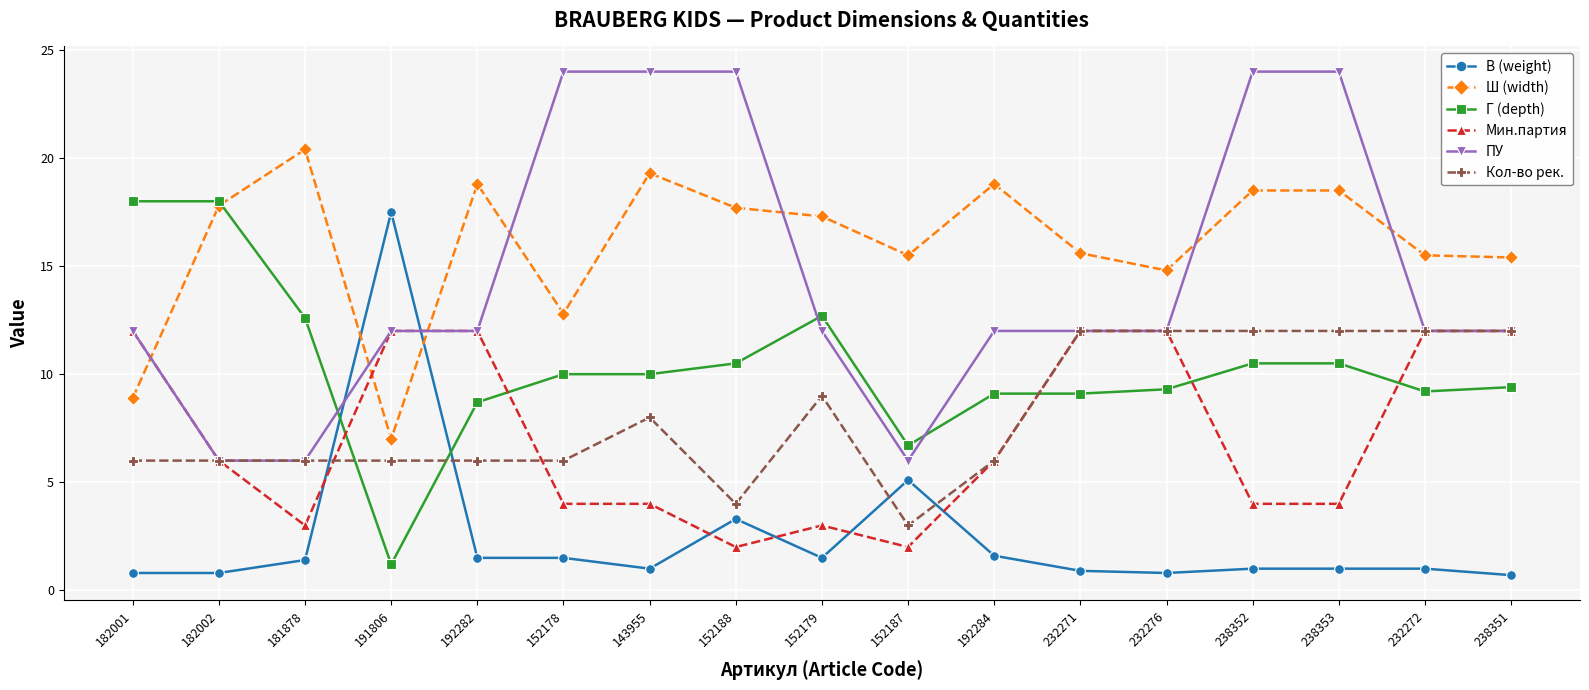

The value of В (weight) at 152188 is 5.7. True or false?

False